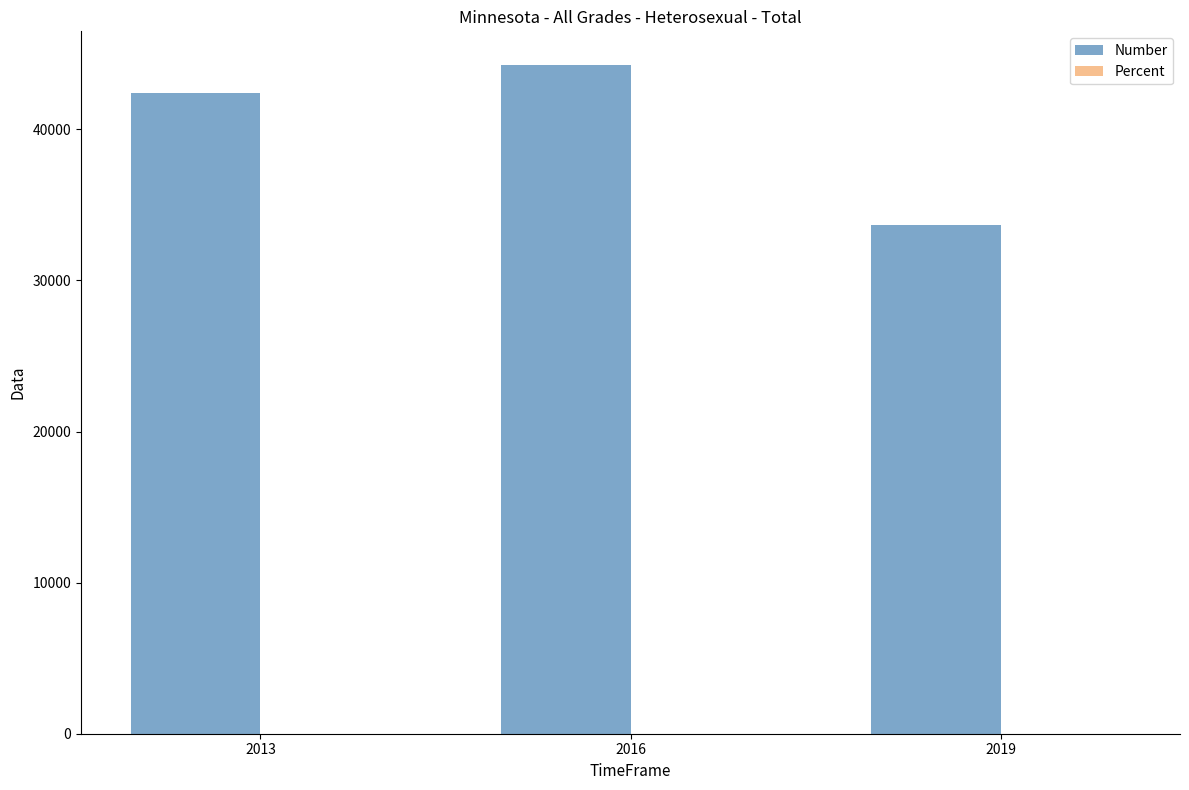

Which label corresponds to the largest value in the chart?

2016